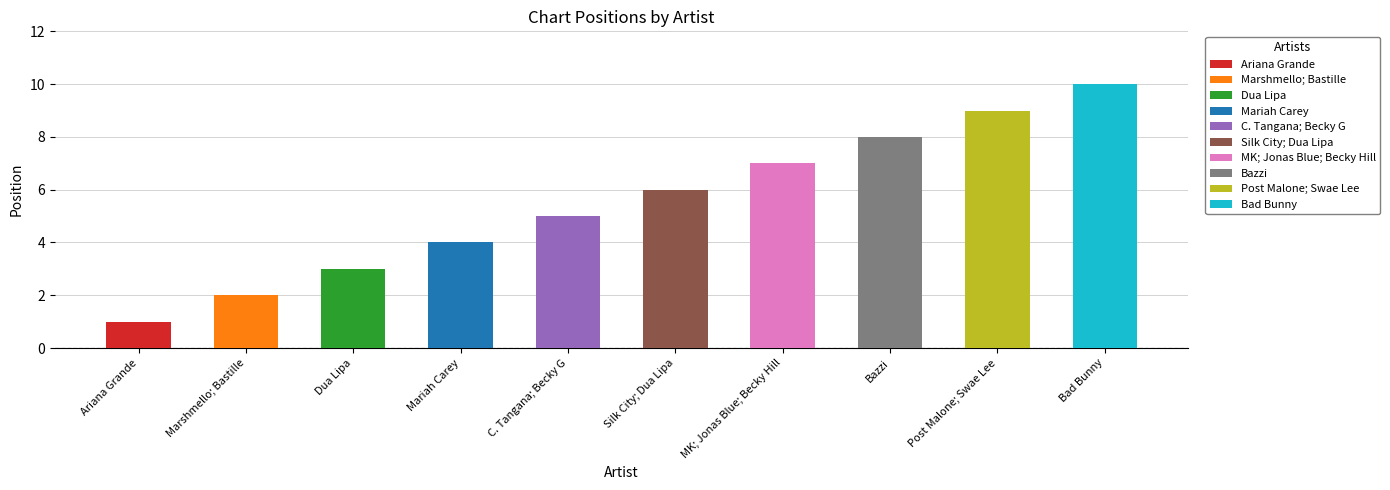

Which label corresponds to the smallest value in the chart?

Ariana Grande